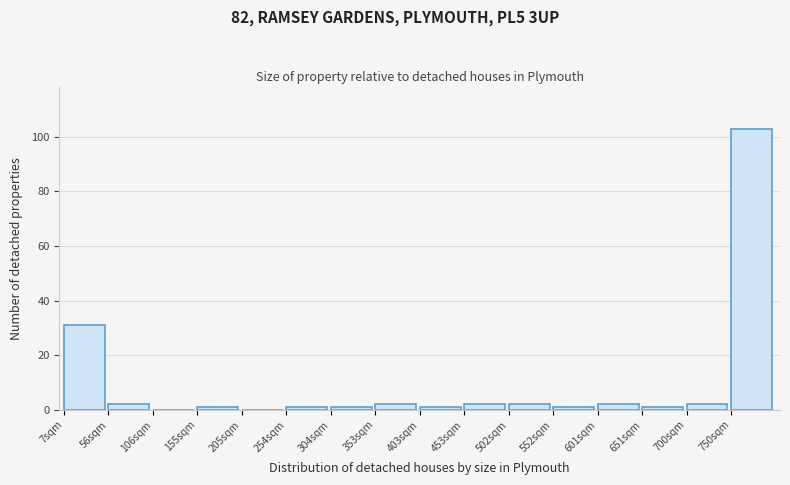

Reading left to right, list every bar in this chart as the range it spans on the x-axis followed by its height. Neither the bar edges nor the heights are printed on the chart, so give them approximately, as read against the axes.

5 to 55: 32
55 to 105: 2
105 to 155: 0
155 to 205: under 2
205 to 255: 0
255 to 305: under 2
305 to 355: under 2
355 to 405: 2
405 to 455: under 2
455 to 505: 2
505 to 550: 2
550 to 600: under 2
600 to 650: 2
650 to 700: under 2
700 to 750: 2
750 to 800: 104